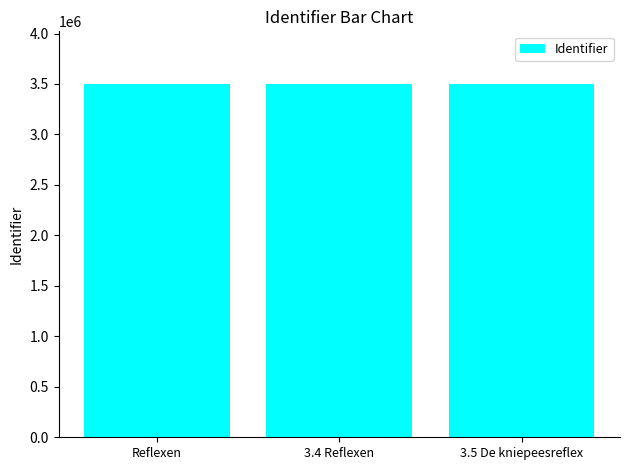

What is the value of the 2nd bar from the left?

3497049